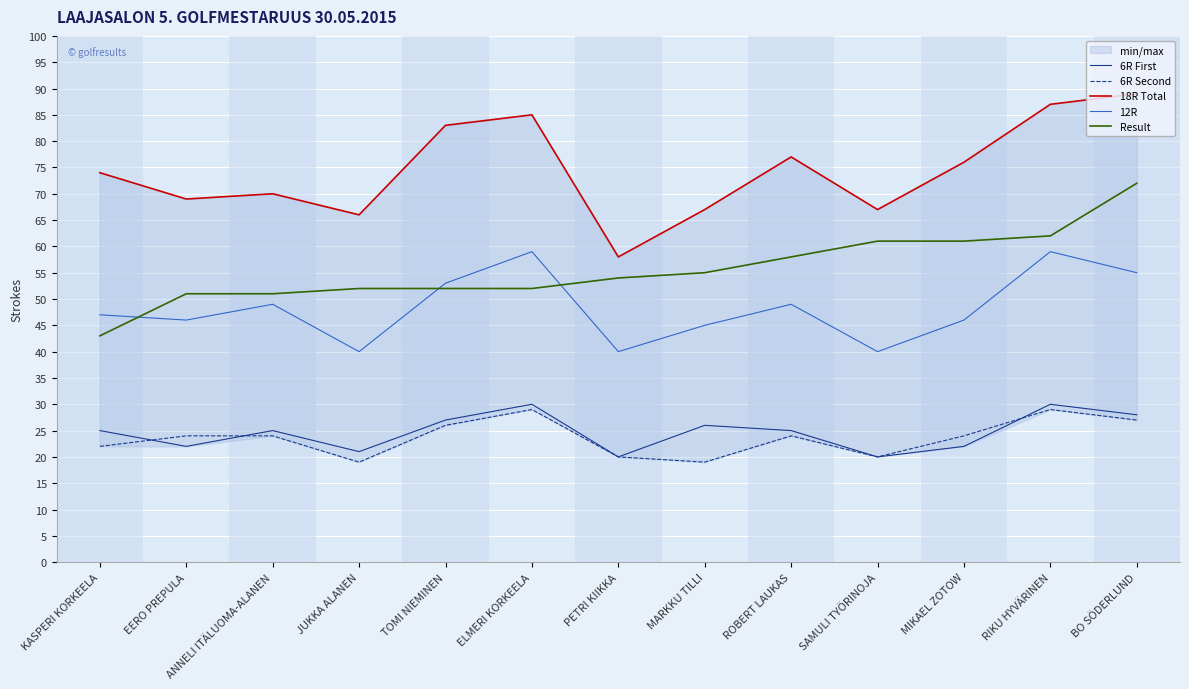

Between which two adjacent categories do 6R First and 6R Second first intersect?

KASPERI KORKEELA and EERO PREPULA